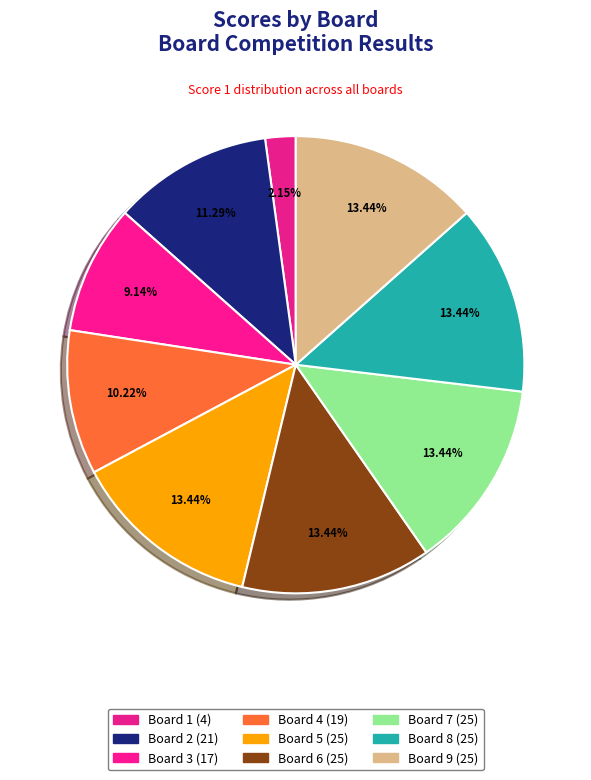

Combined, do Board 9 and Board 5 account for over 50%?

No